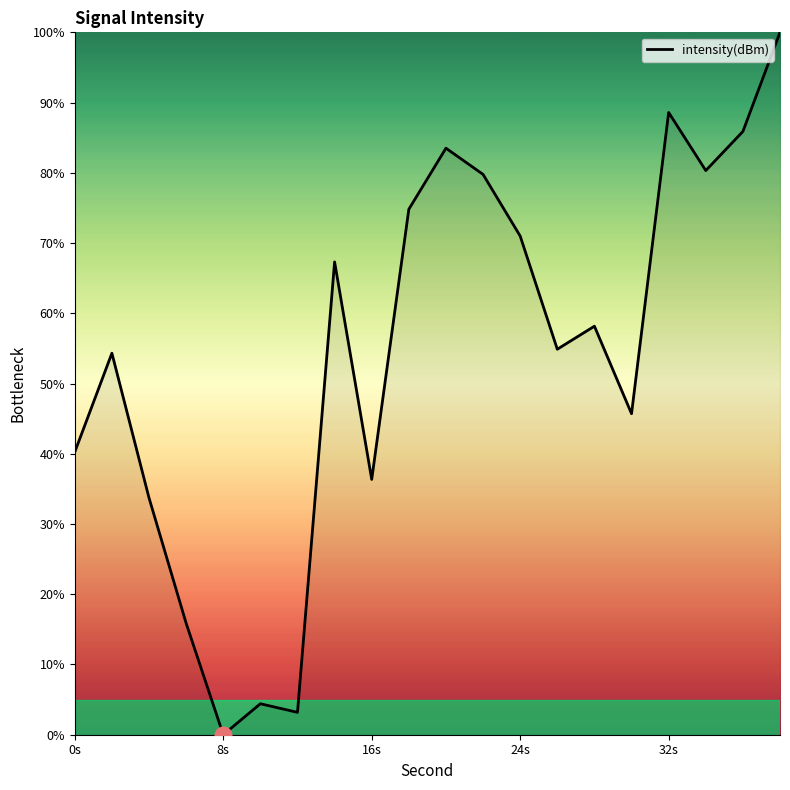

What is the difference between the maximum and minimum values?

100.0